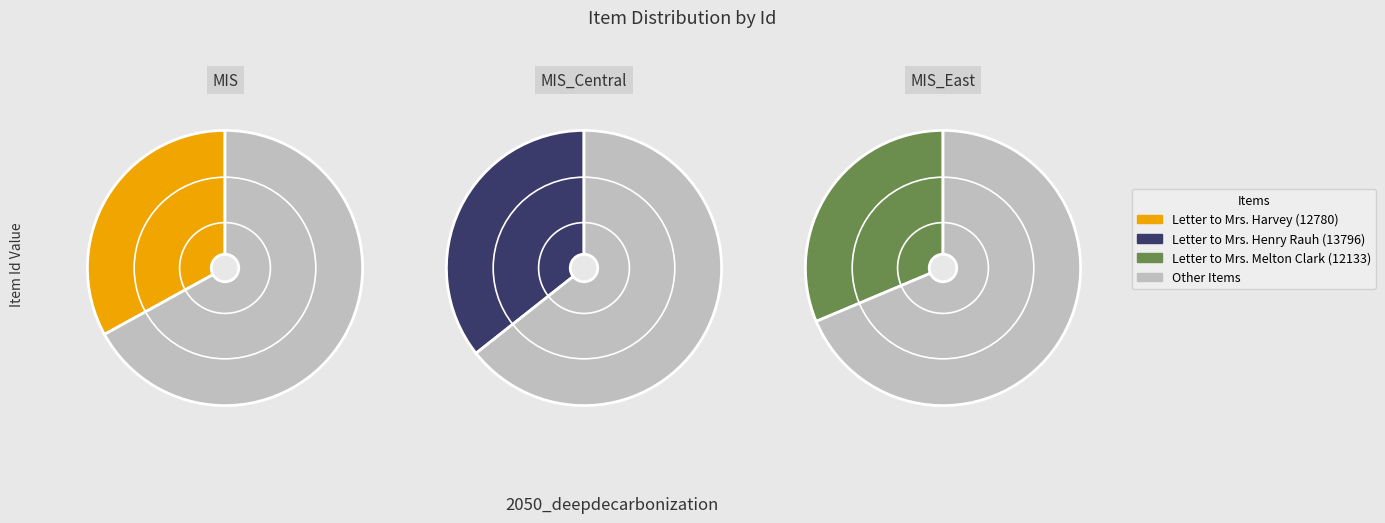

How many slices are in this pie chart?

3